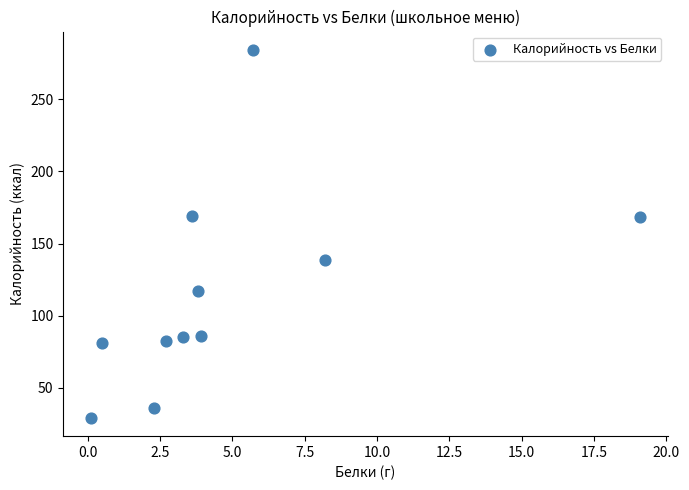

What is the average X value?

4.8